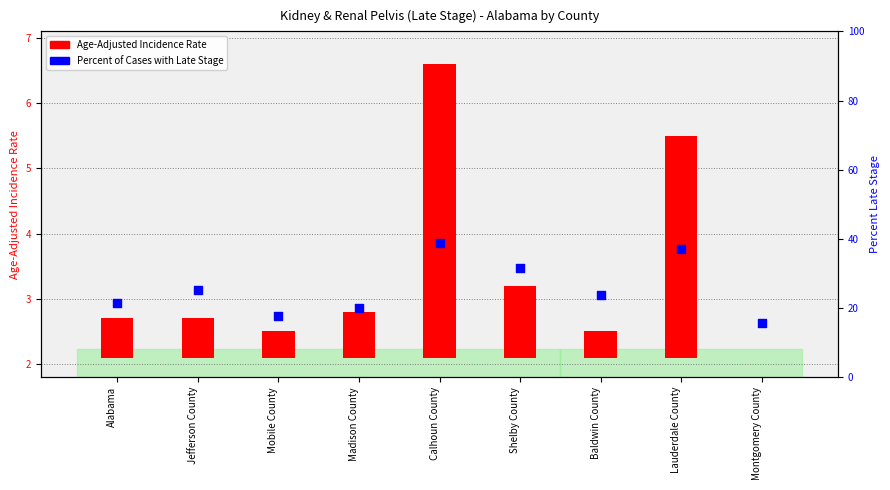

Which series has the largest total across all categories?

Percent of Cases with Late Stage